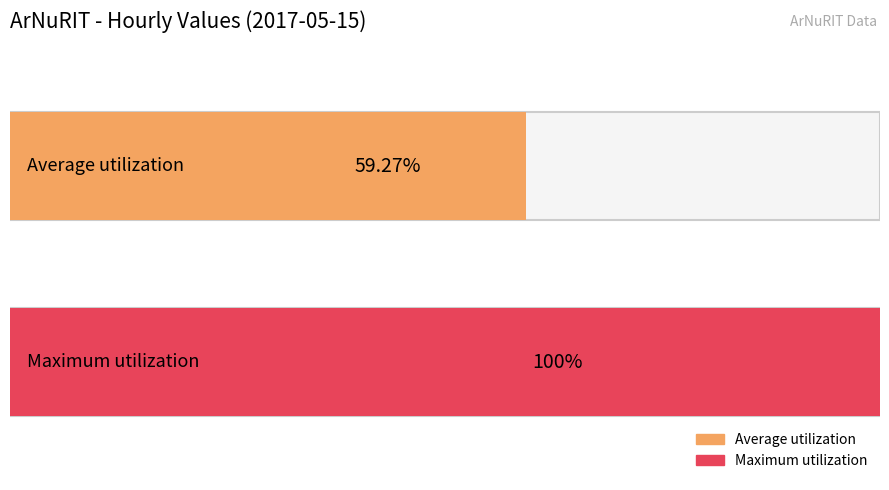

Does the chart contain stacked bars?

No